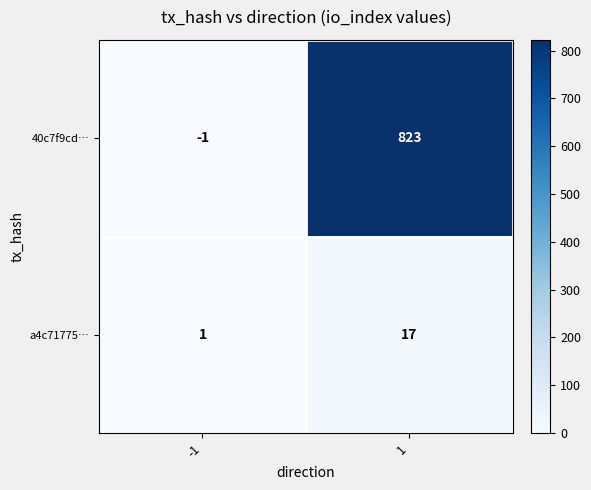

What is the sum of all 40c7f9cd… values?

822